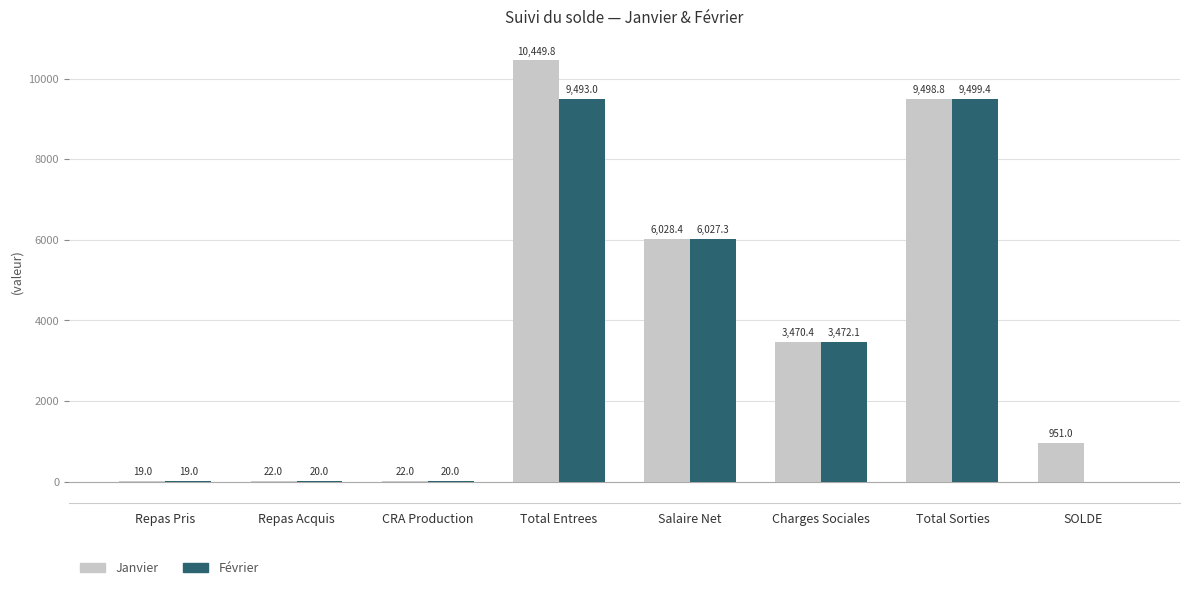

Which series has the largest range (max minus min)?

Janvier